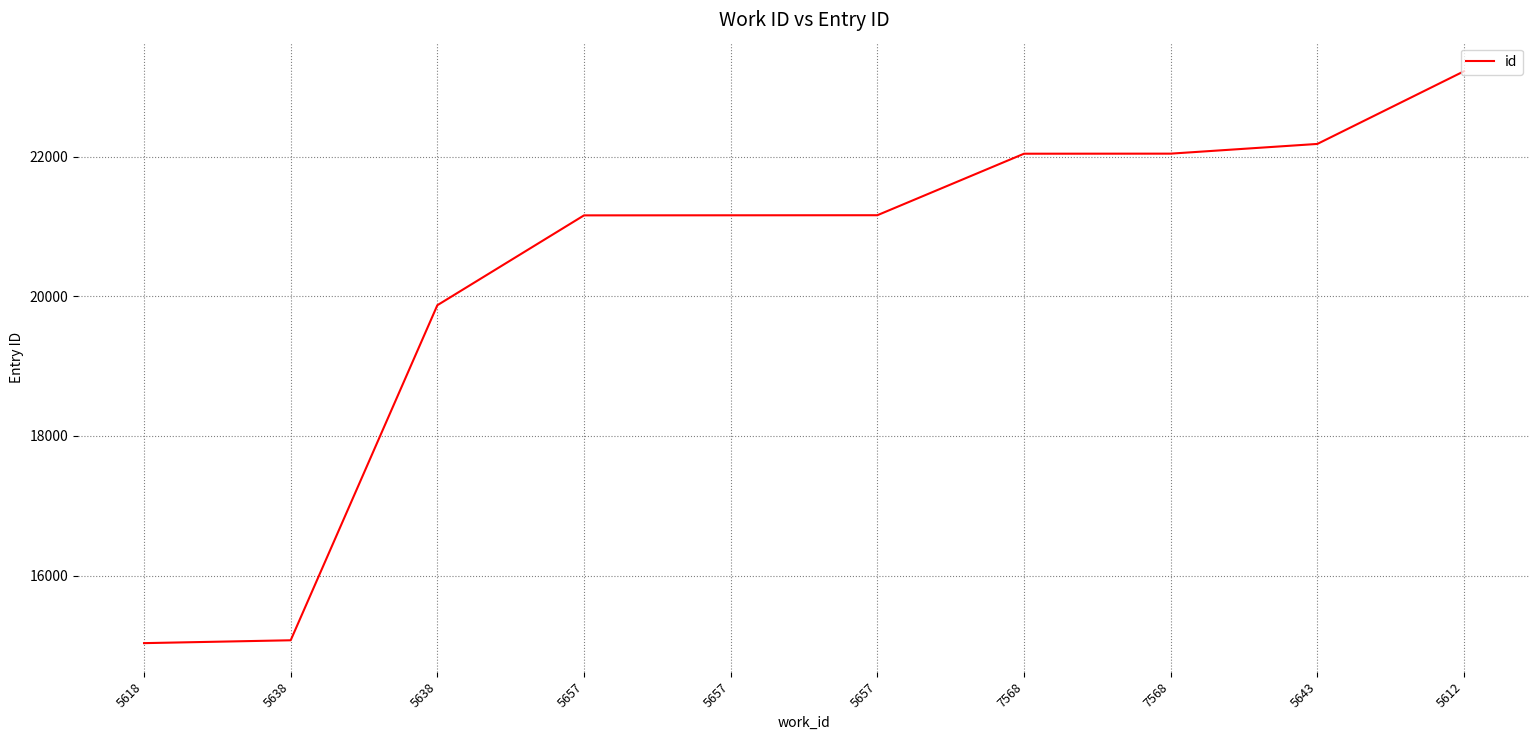

Approximately how many times larger is the value at 5657 compared to 5638?

1.4